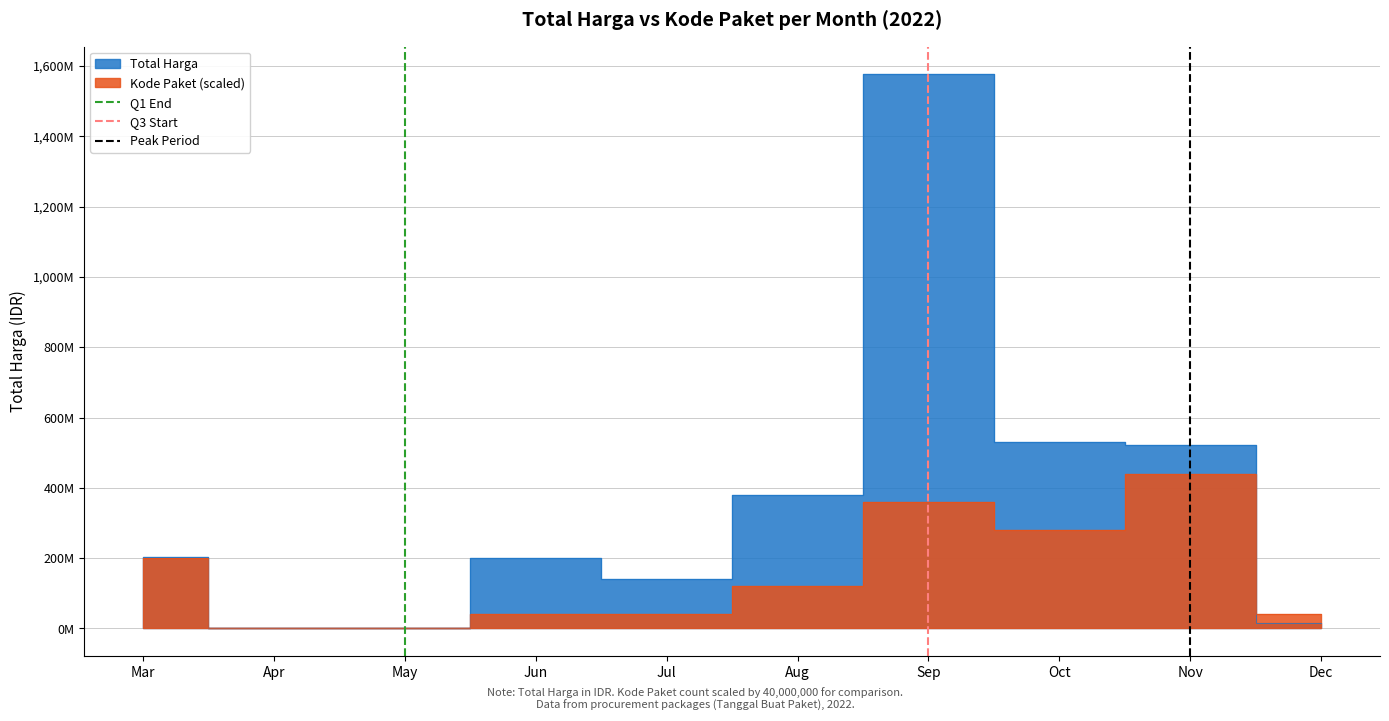

Rank the categories by Peak Period value from highest to lowest.

Nov, Nov